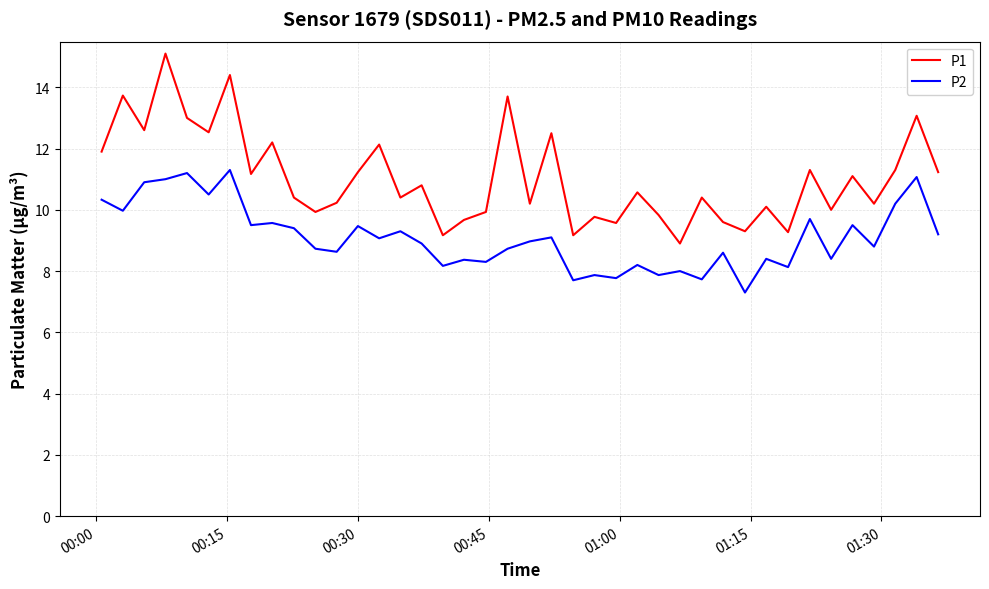

List the series in order of their peak value, highest first.

P1, P2